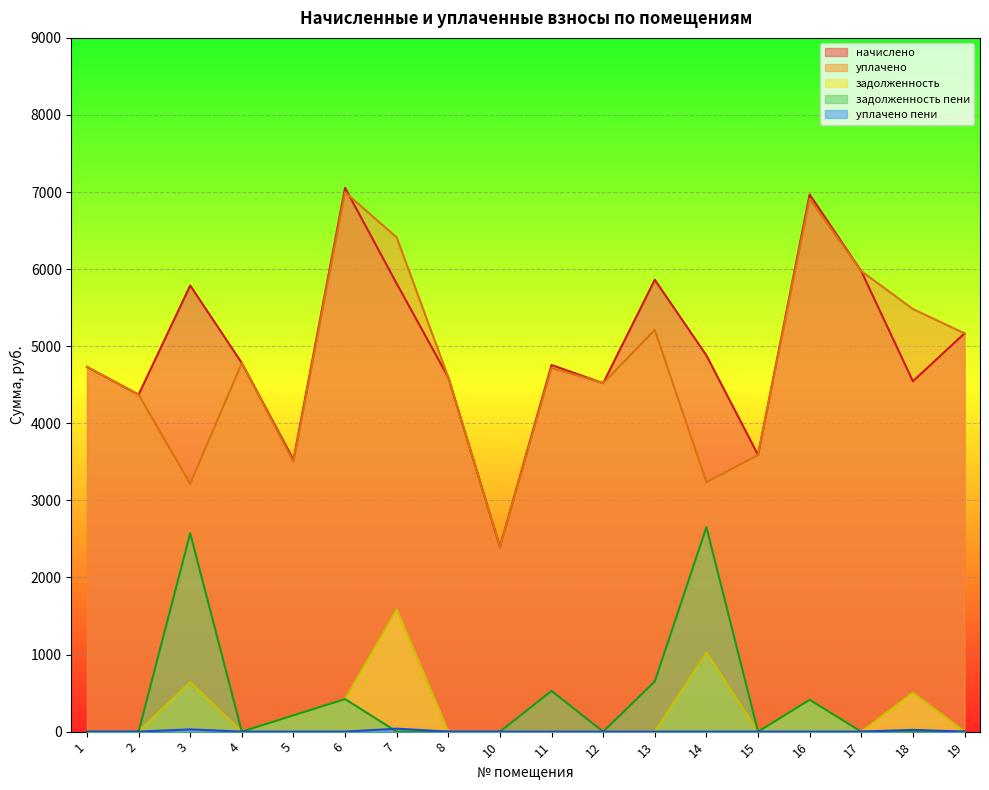

What are all the series names shown in the legend?

начислено, уплачено, задолженность, задолженность пени, уплачено пени